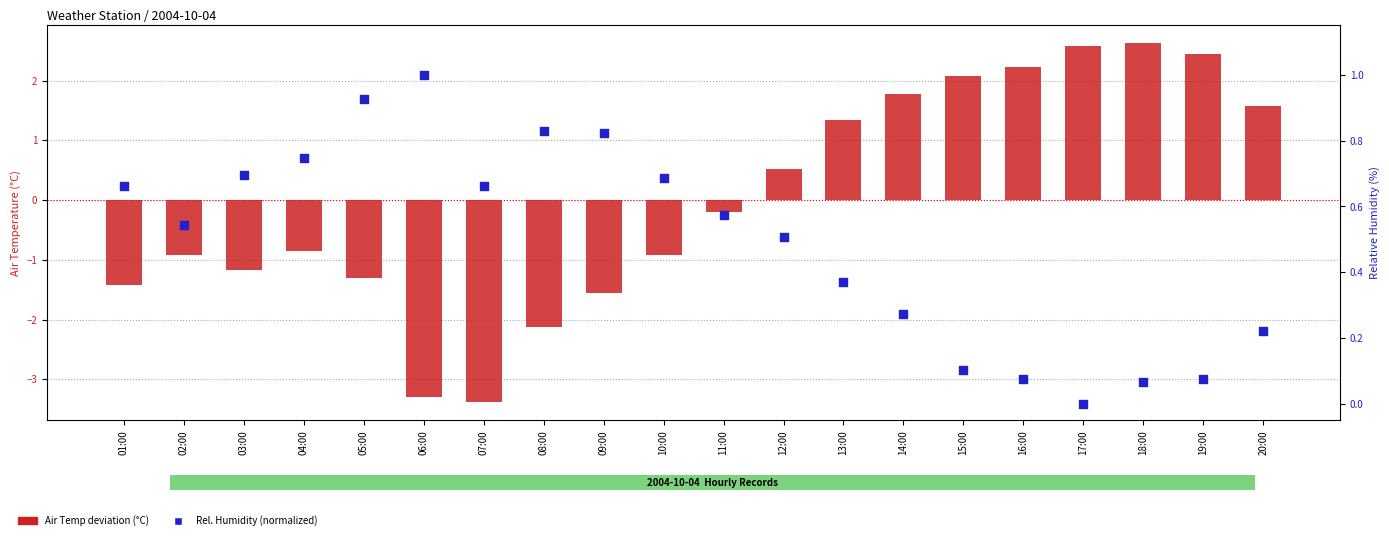

At which category is the sum across all series the highest?

18:00